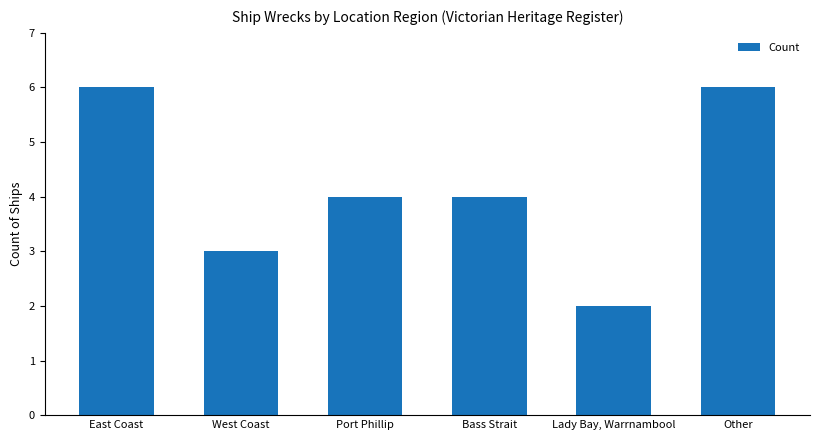

Reading left to right, what are all the values shown in this chart?

6	3	4	4	2	6